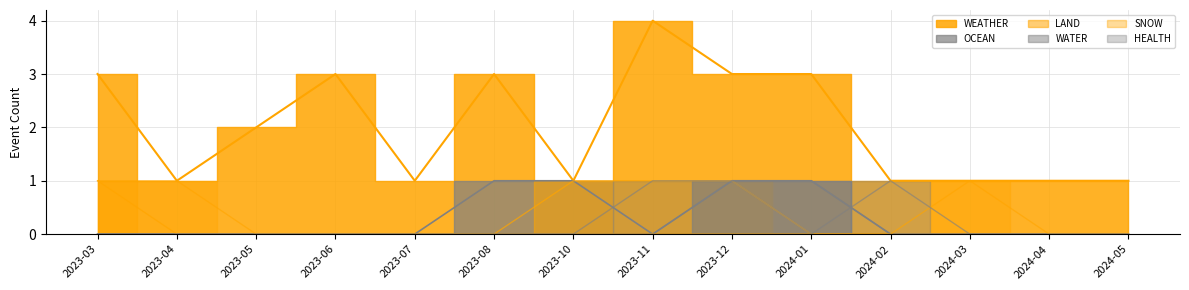

Reading right to left, transcribe all the data shown in this chart.

WEATHER: 1	1	1	1	3	3	4	1	3	1	3	2	1	3
OCEAN: 0	0	0	0	1	1	0	1	1	0	0	0	0	0
LAND: 0	0	0	0	0	1	1	1	0	0	0	0	0	1
WATER: 0	0	0	0	1	1	0	0	0	0	0	0	0	0
SNOW: 0	0	1	0	0	0	0	0	0	0	0	0	1	1
HEALTH: 0	0	0	1	0	1	1	0	0	0	0	0	0	0